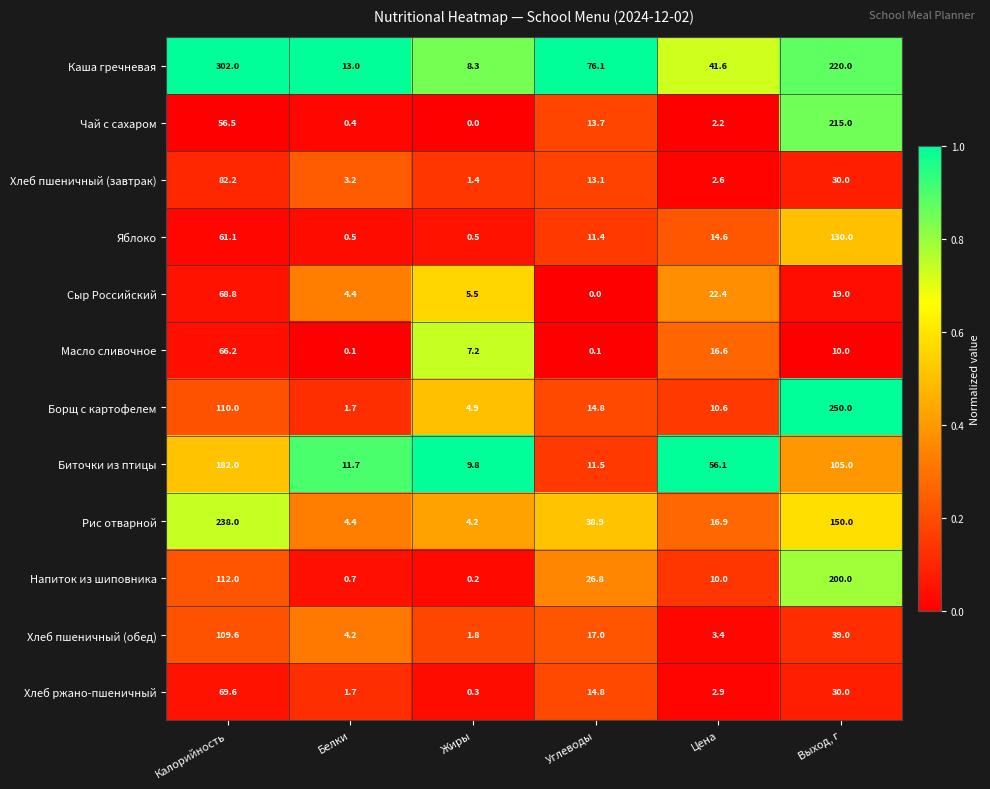

At which label does Чай с сахаром first exceed 13?

Калорийность